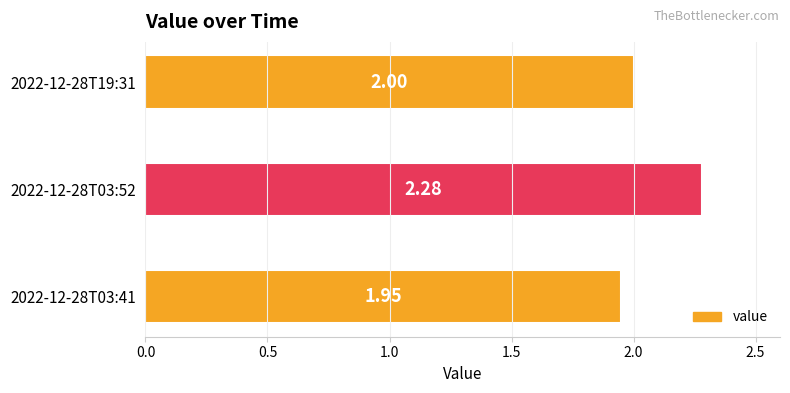

What is the change in value from 2022-12-28T03:41 to 2022-12-28T03:52?

+0.3